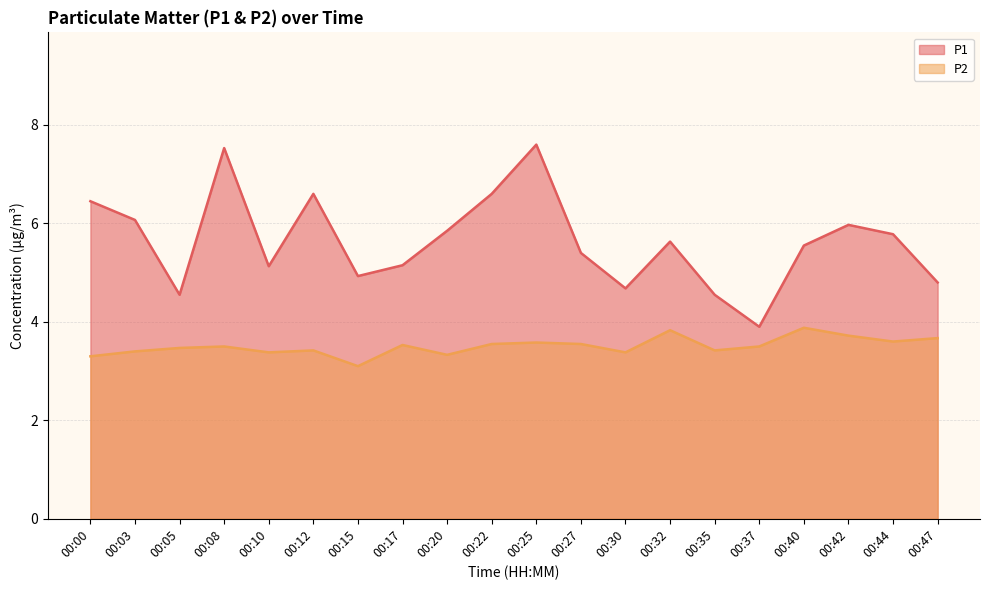

Reading left to right, list all the values displayed in this chart.

P1: 6.5	6.1	4.5	7.5	5.1	6.6	4.9	5.2	5.8	6.6	7.6	5.4	4.7	5.6	4.5	3.9	5.5	6.0	5.8	4.8
P2: 3.3	3.4	3.5	3.5	3.4	3.4	3.1	3.5	3.3	3.5	3.6	3.5	3.4	3.8	3.4	3.5	3.9	3.7	3.6	3.7